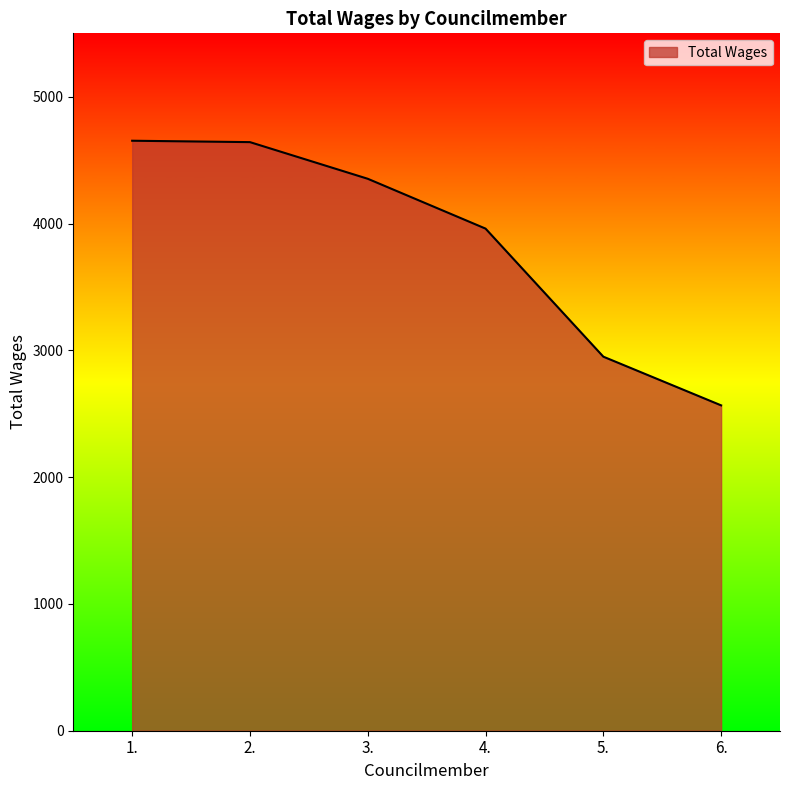

Is it true that the value at 3. is 7340?

False